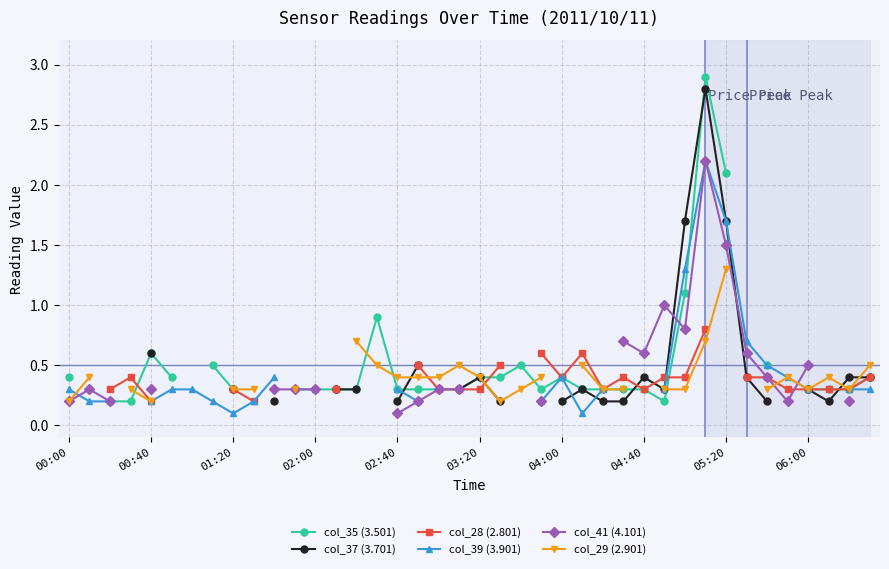

How many distinct data groups are displayed?

6